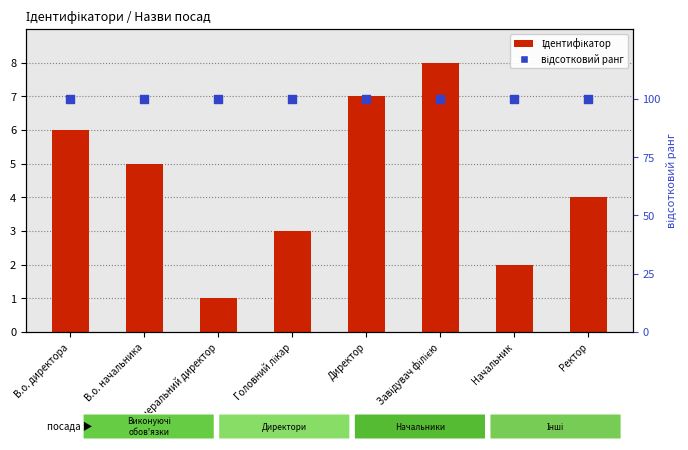

Which series contains the lowest Y value?

Ідентифікатор